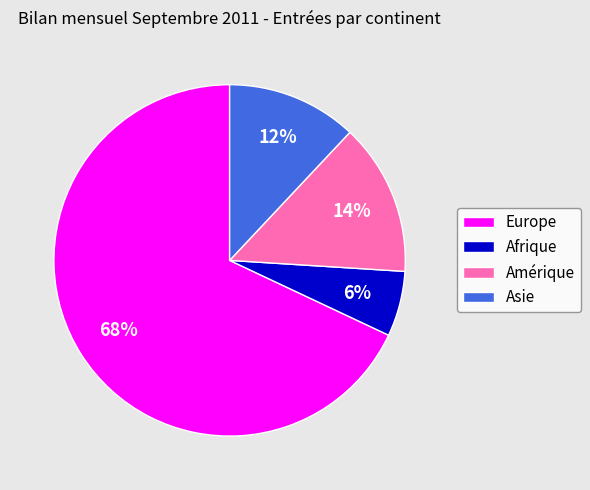

The Europe slice represents 68% of the pie. True or false?

True